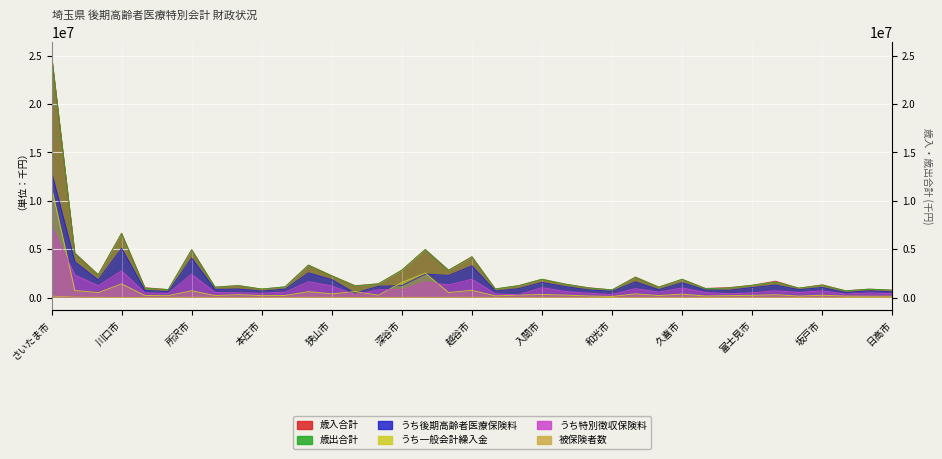

What is the difference between the うち一般会計繰入金 values at 狭山市 and 越谷市?

368069